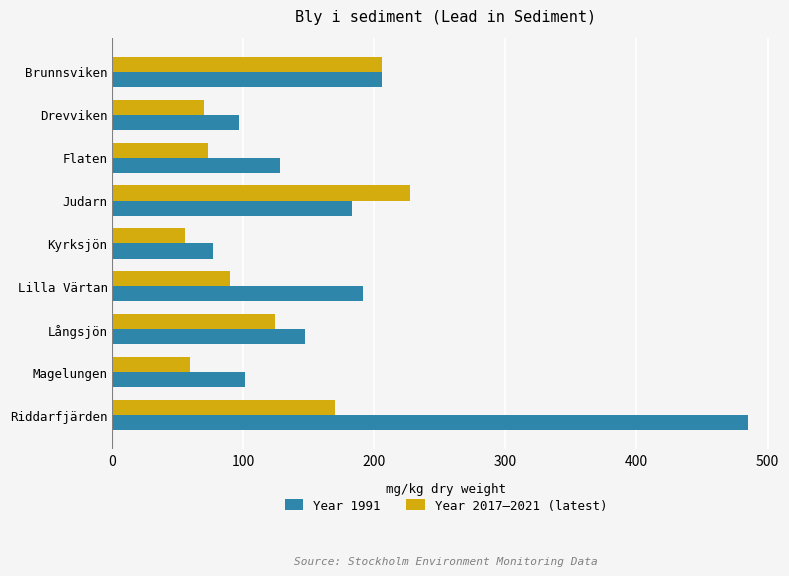

Is the value of Year 2017–2021 (latest) at Drevviken greater than the value of Year 1991 at Flaten?

No